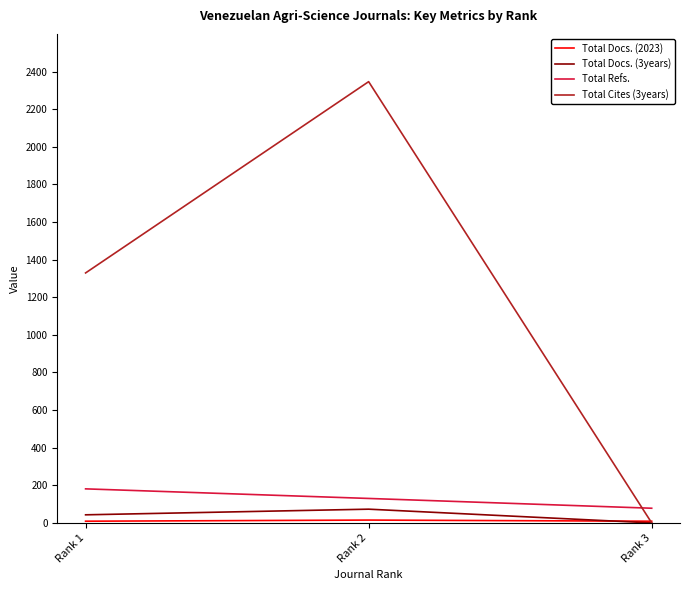

The value of Total Cites (3years) at Rank 1 is 2166. True or false?

False